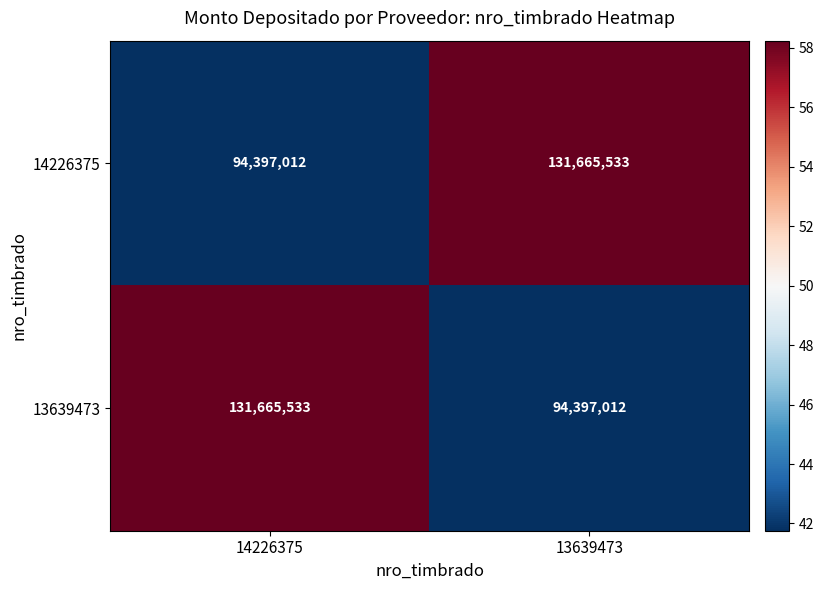

At which label is 13639473 closest to 113031272?

13639473